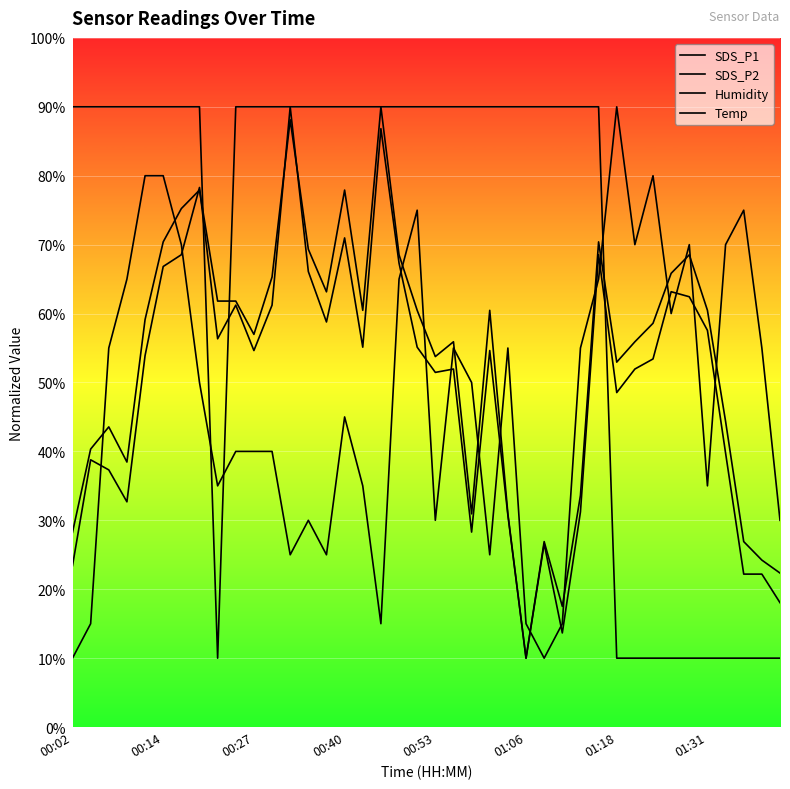

What is the difference between the maximum and minimum values in the Temp series?

80.0